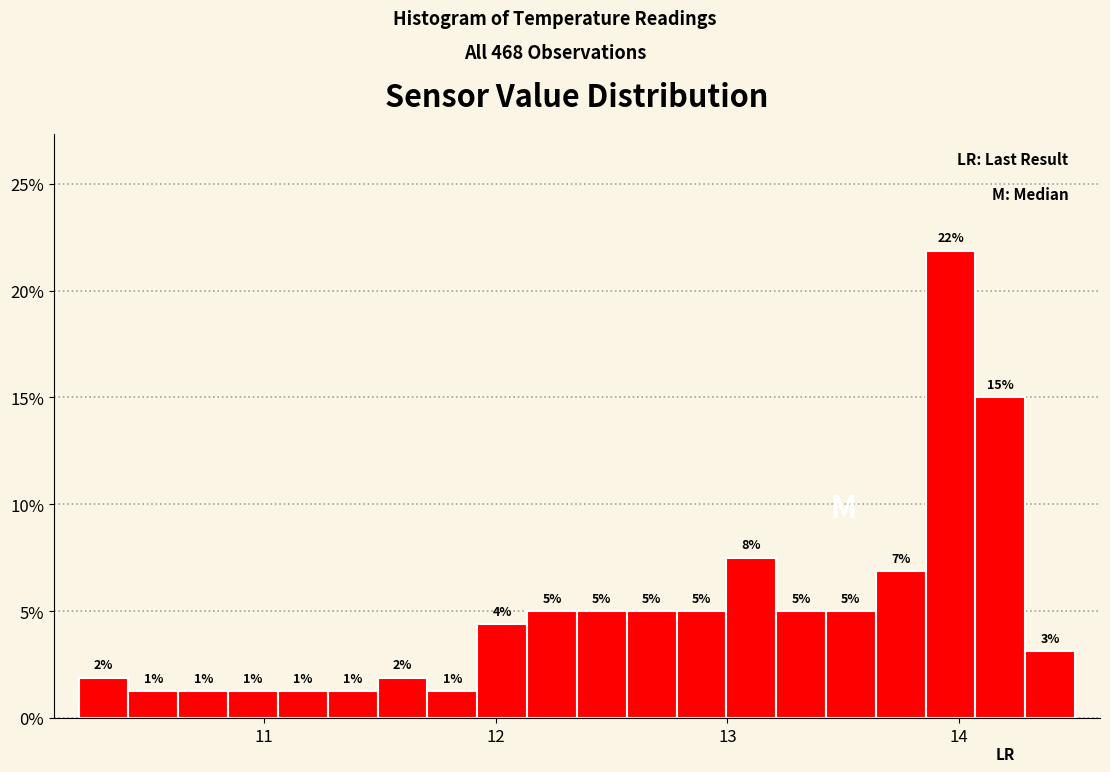

Read against the x-axis, roughly where is the centre of the tallest bar?

14.0